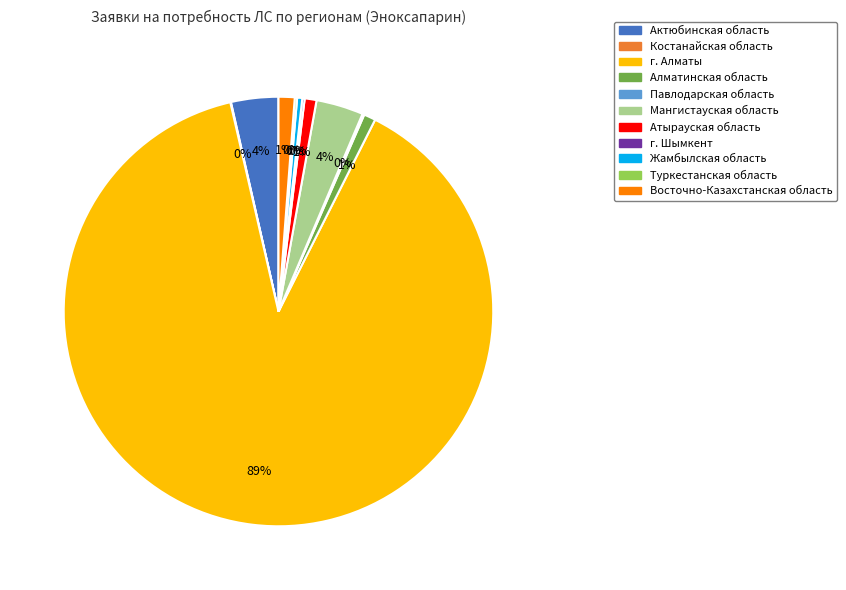

True or false: г. Алматы accounts for 81% of the total.

False